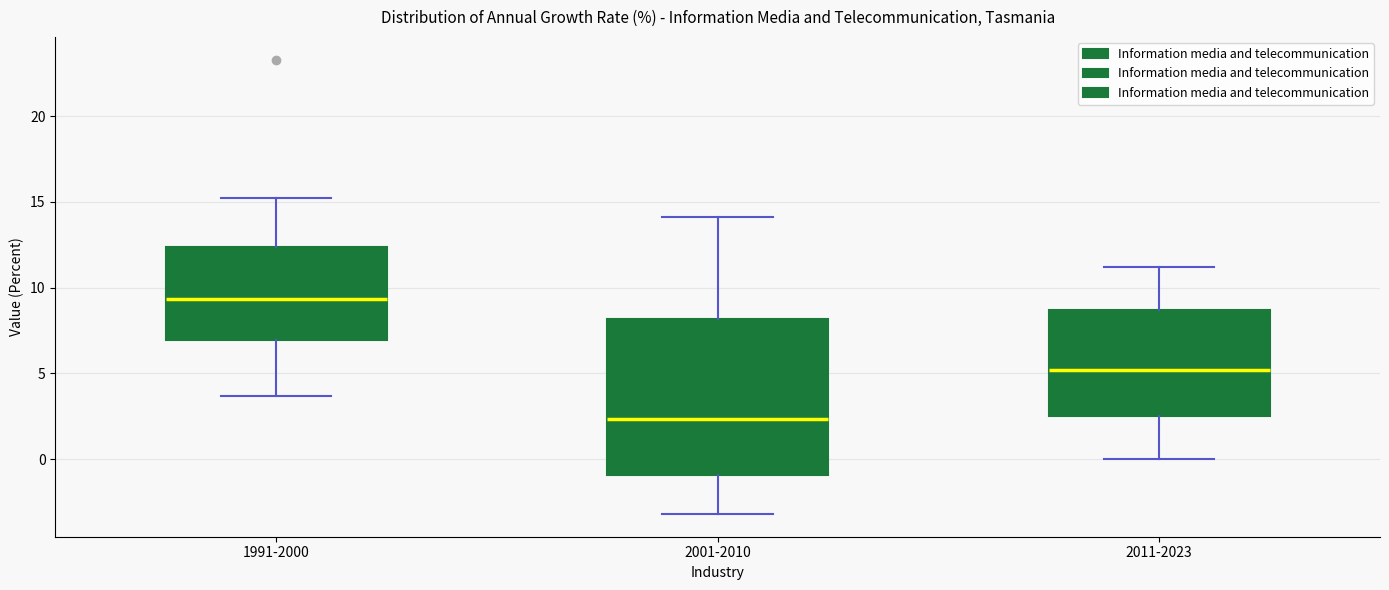

Where does the lower whisker of the box for 1991-2000 end on the y-axis? The values are not printed on the chart, so give them approximately, as read against the axis.

3.5